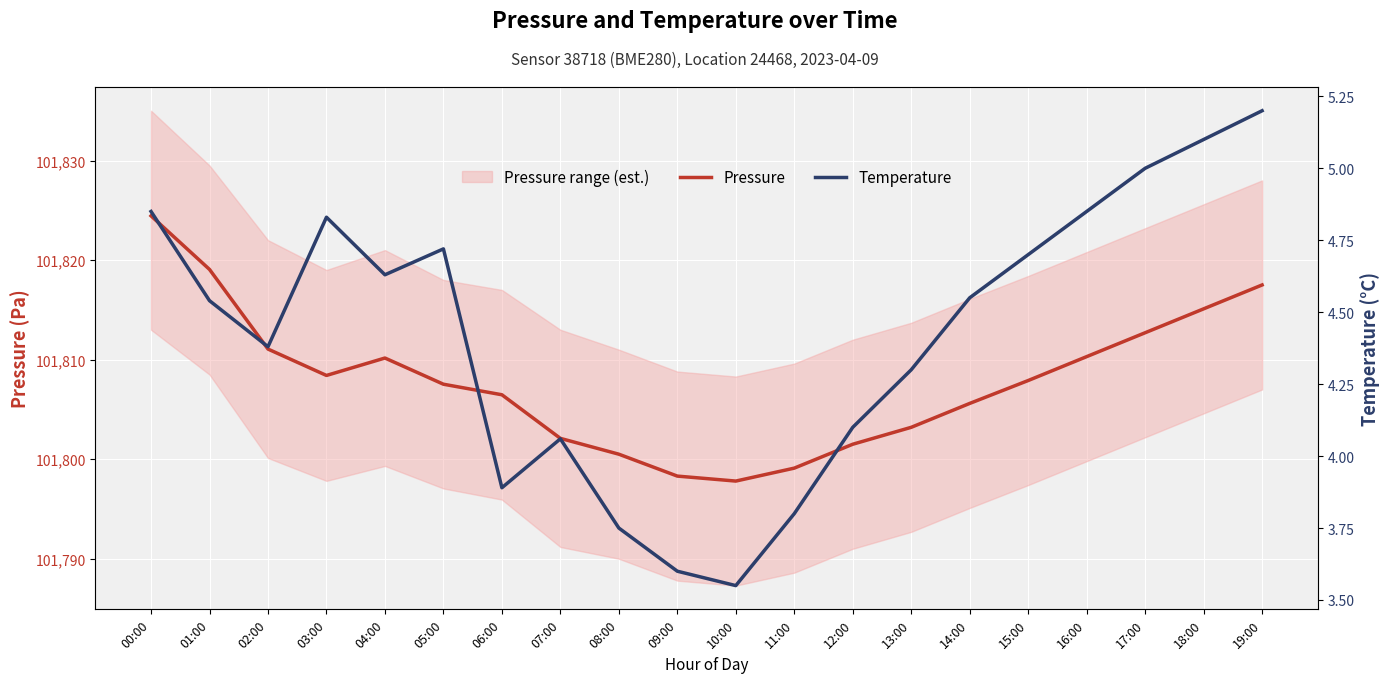

Reading left to right, list all the values displayed in this chart.

Pressure: 00:00=101824.4	01:00=101819.1	02:00=101811.1	03:00=101808.4	04:00=101810.2	05:00=101807.5	06:00=101806.5	07:00=101802.1	08:00=101800.5	09:00=101798.3	10:00=101797.8	11:00=101799.1	12:00=101801.5	13:00=101803.2	14:00=101805.6	15:00=101807.9	16:00=101810.3	17:00=101812.7	18:00=101815.1	19:00=101817.5
Temperature: 00:00=4.8	01:00=4.5	02:00=4.4	03:00=4.8	04:00=4.6	05:00=4.7	06:00=3.9	07:00=4.1	08:00=3.8	09:00=3.6	10:00=3.5	11:00=3.8	12:00=4.1	13:00=4.3	14:00=4.5	15:00=4.7	16:00=4.8	17:00=5.0	18:00=5.1	19:00=5.2